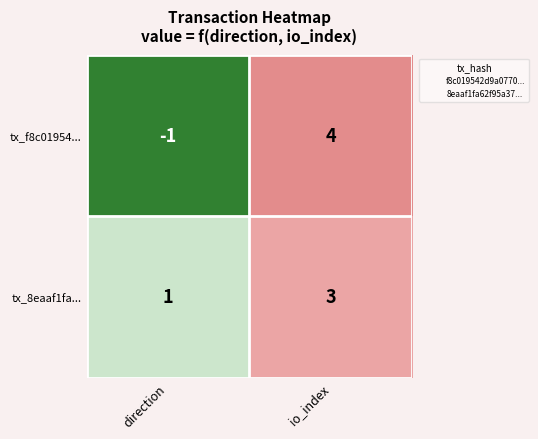

Reading left to right, transcribe all the data shown in this chart.

tx_f8c01954...: -1	4
tx_8eaaf1fa...: 1	3